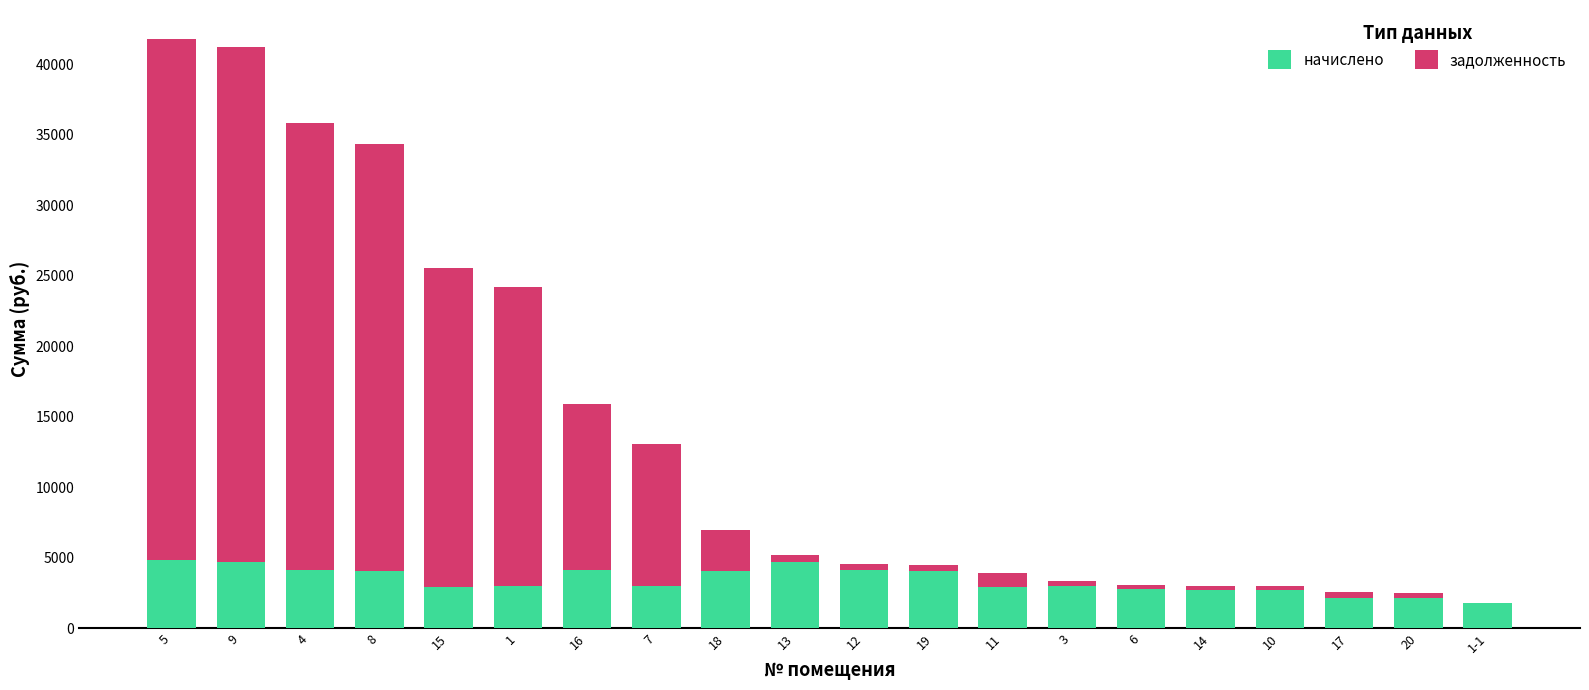

What is the sum of all начислено values?

68019.1